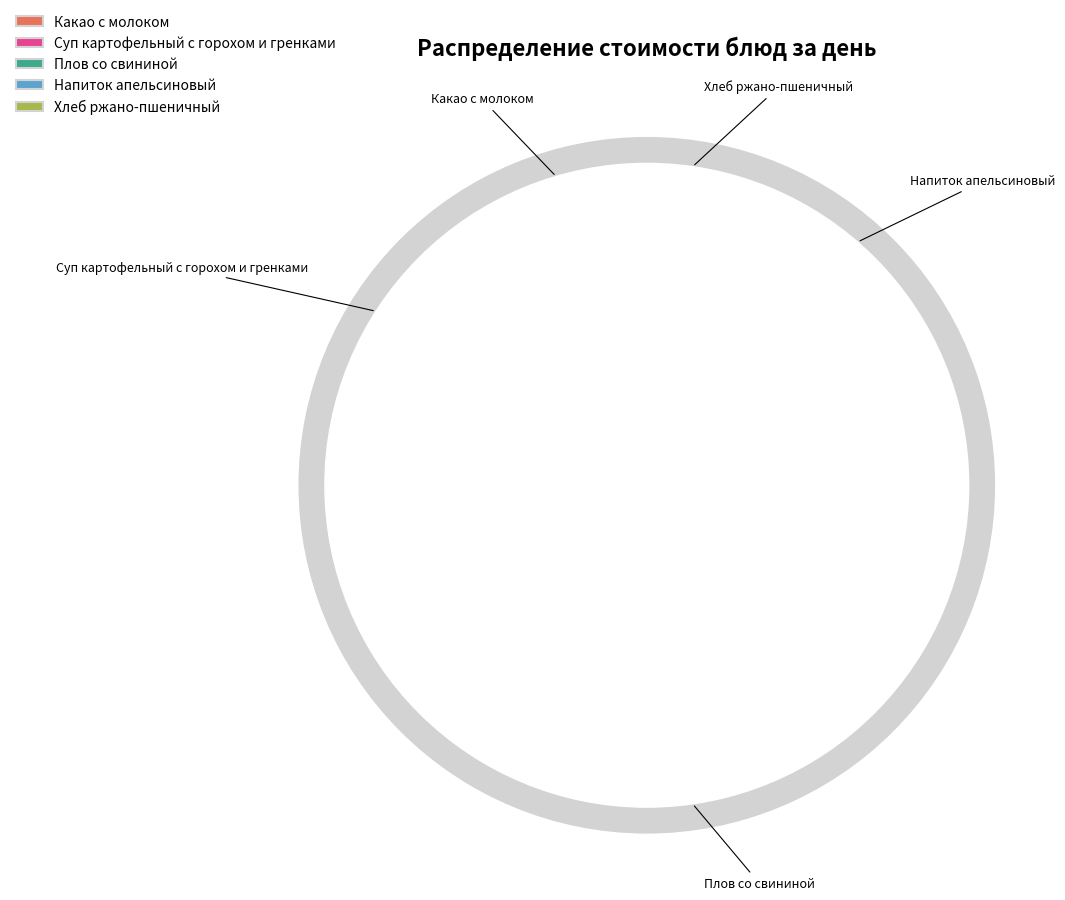

To the nearest percent, what portion does Суп картофельный с горохом и гренками represent?

14%